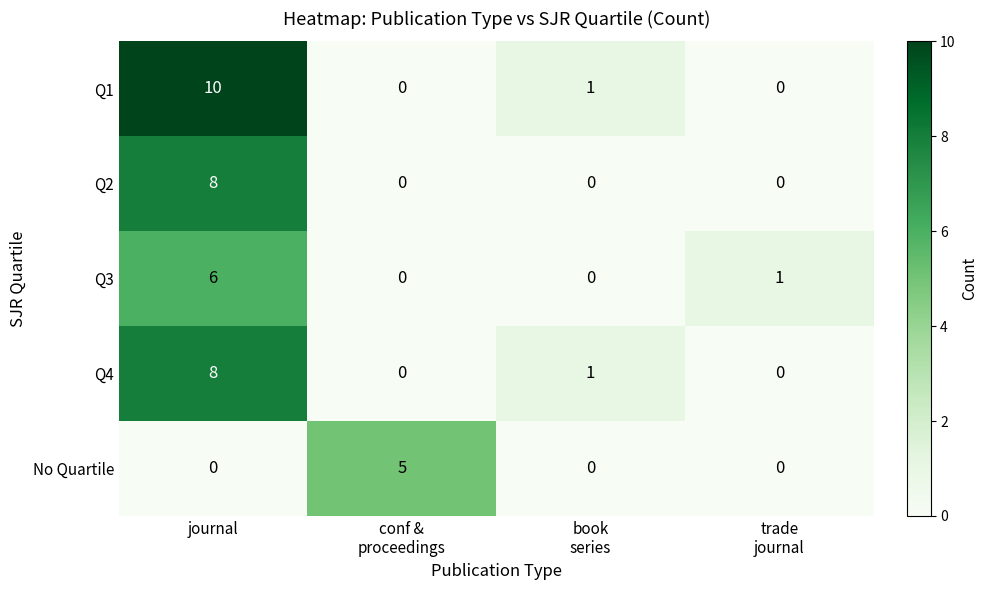

Which series has the largest range (max minus min)?

Q1